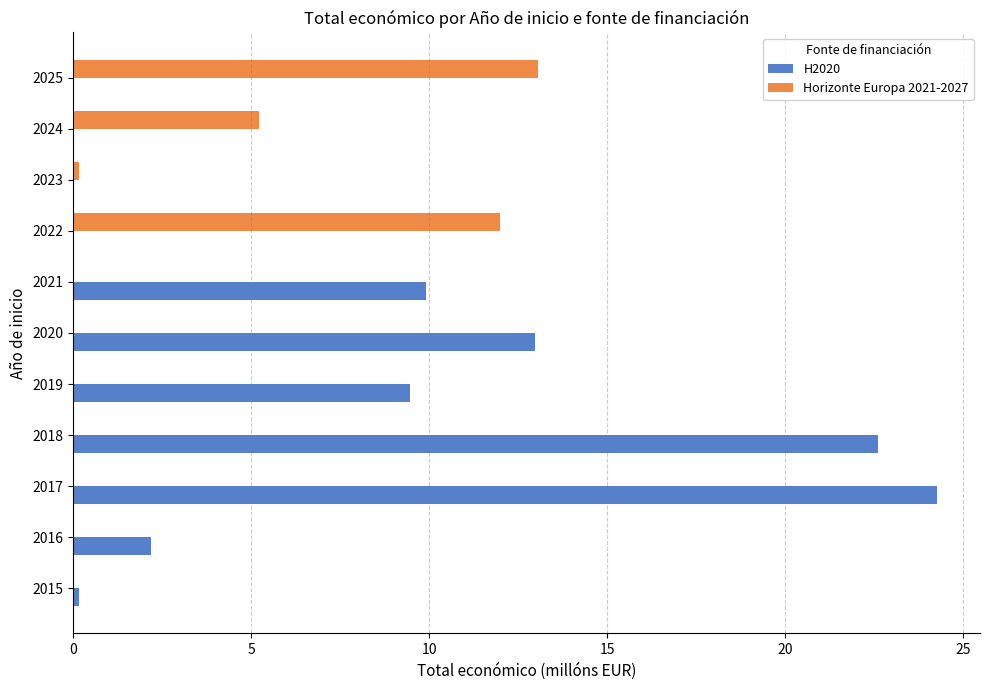

What value does the H2020 series have at 2020?

13.0